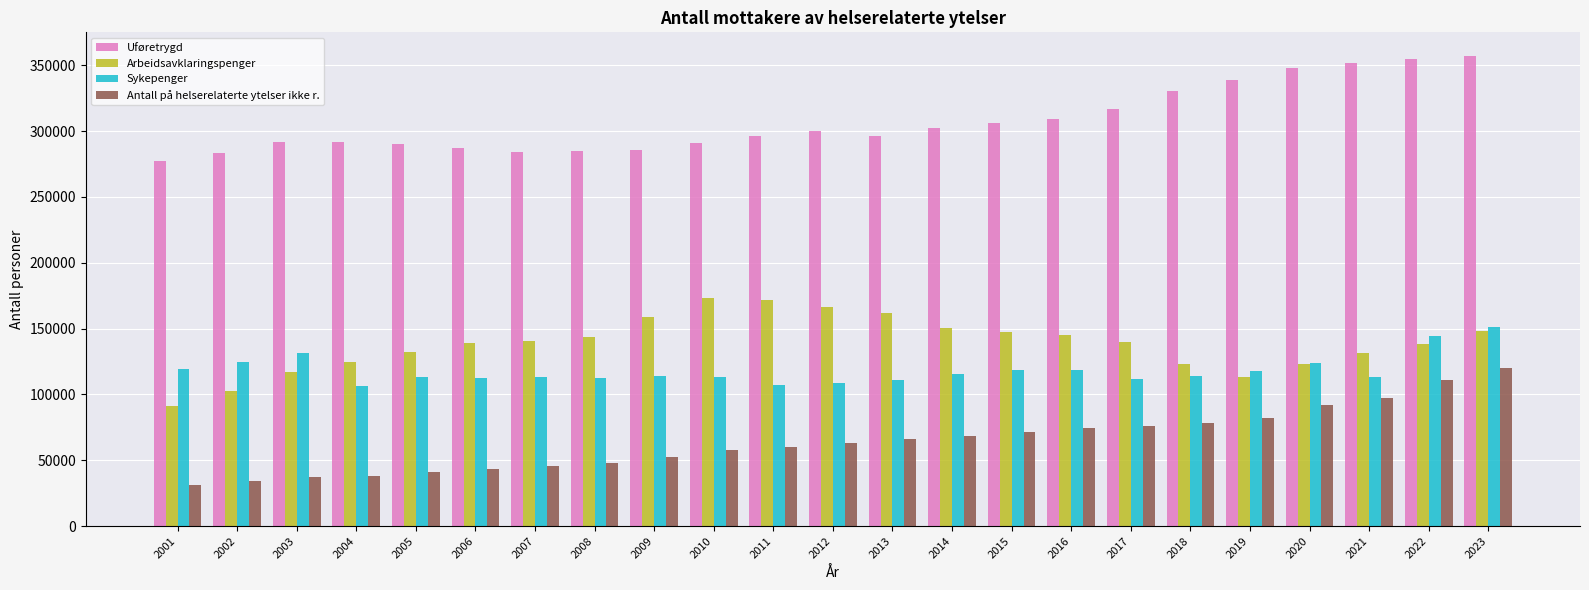

Is the value of Arbeidsavklaringspenger at 2010 greater than the value of Sykepenger at 2009?

Yes